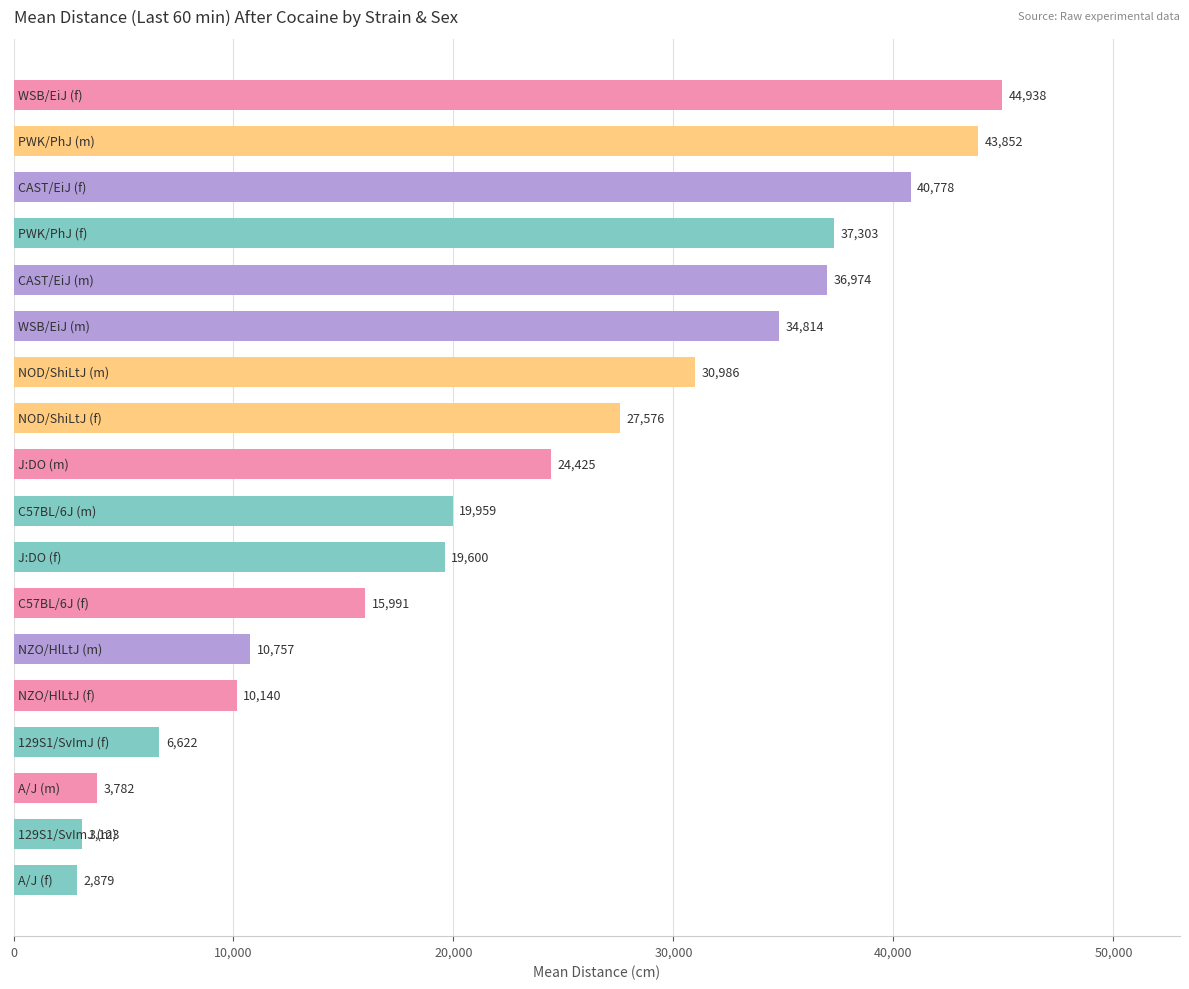

What is the sum of all values?

414499